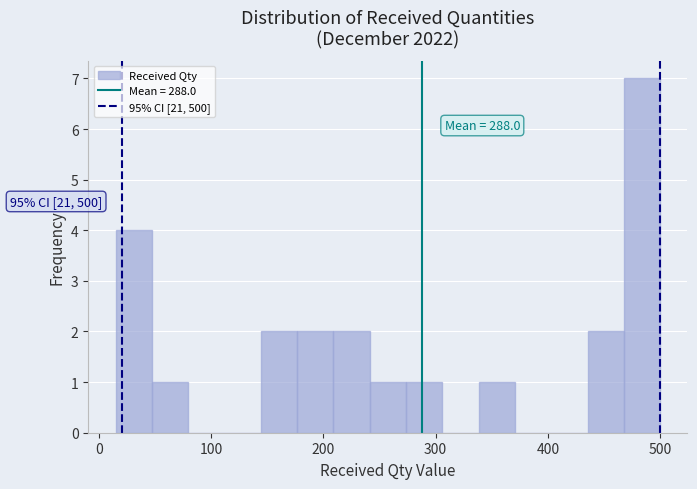

Around what value on the x-axis is the tallest bar? Give the approximate position of its centre, as read against the axis.

480